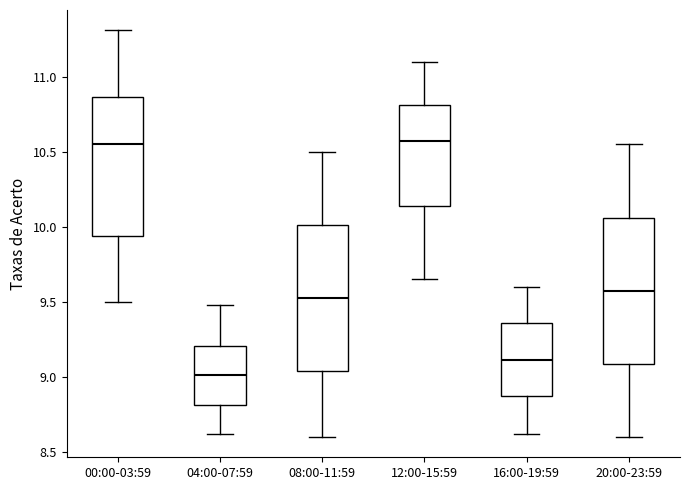

Reading left to right, read every box against the y-axis: the position of its median line, the range the box covers, and the ends of its whiskers. The values are not printed on the chart, so give them approximately, as read against the axis.

00:00-03:59: median 10.55, box 9.95 to 10.85, whiskers 9.50 to 11.30
04:00-07:59: median 9.00, box 8.80 to 9.20, whiskers 8.60 to 9.50
08:00-11:59: median 9.55, box 9.05 to 10.00, whiskers 8.60 to 10.50
12:00-15:59: median 10.60, box 10.15 to 10.80, whiskers 9.65 to 11.10
16:00-19:59: median 9.10, box 8.85 to 9.35, whiskers 8.60 to 9.60
20:00-23:59: median 9.60, box 9.10 to 10.05, whiskers 8.60 to 10.55